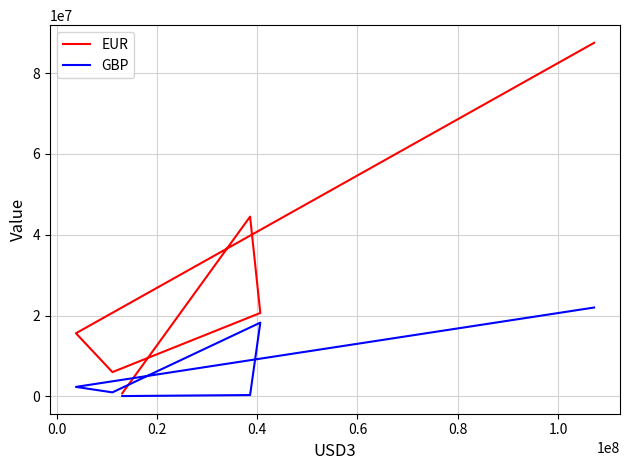

What is the value of the GBP point at the 2nd from the left?

326305